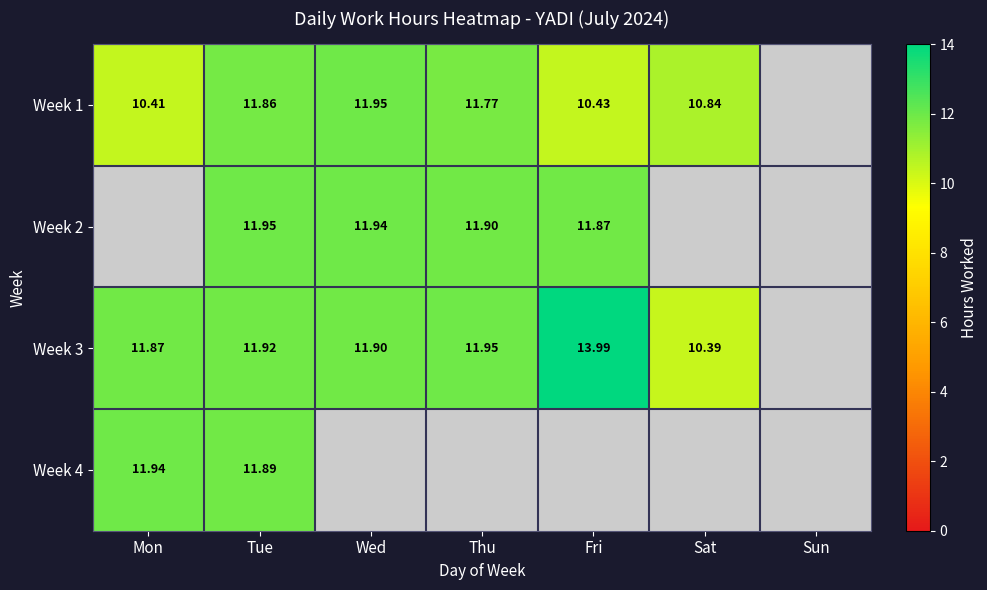

What is the difference between the highest and lowest values at Tue?

0.1